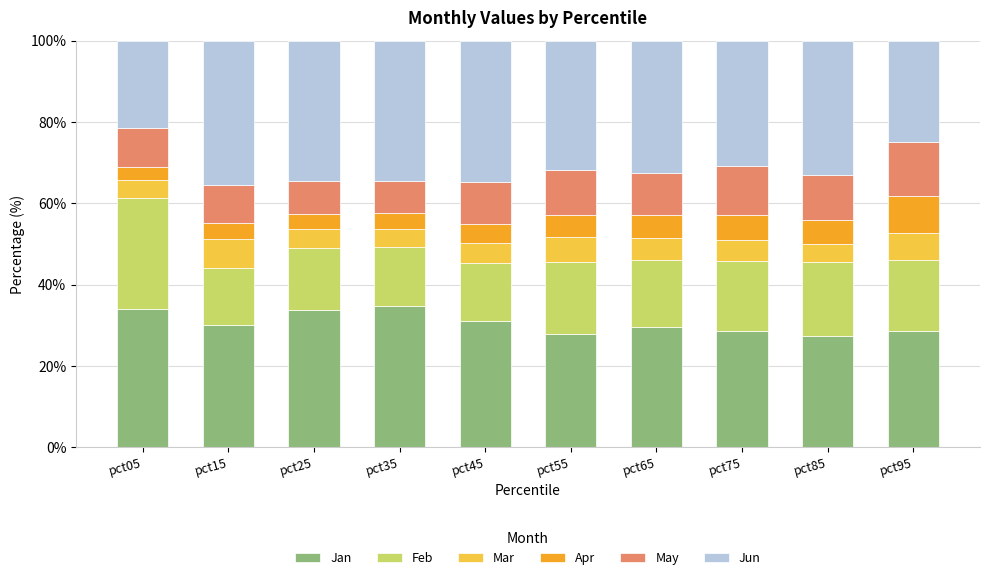

What is the average value of the Jan series?

30.5